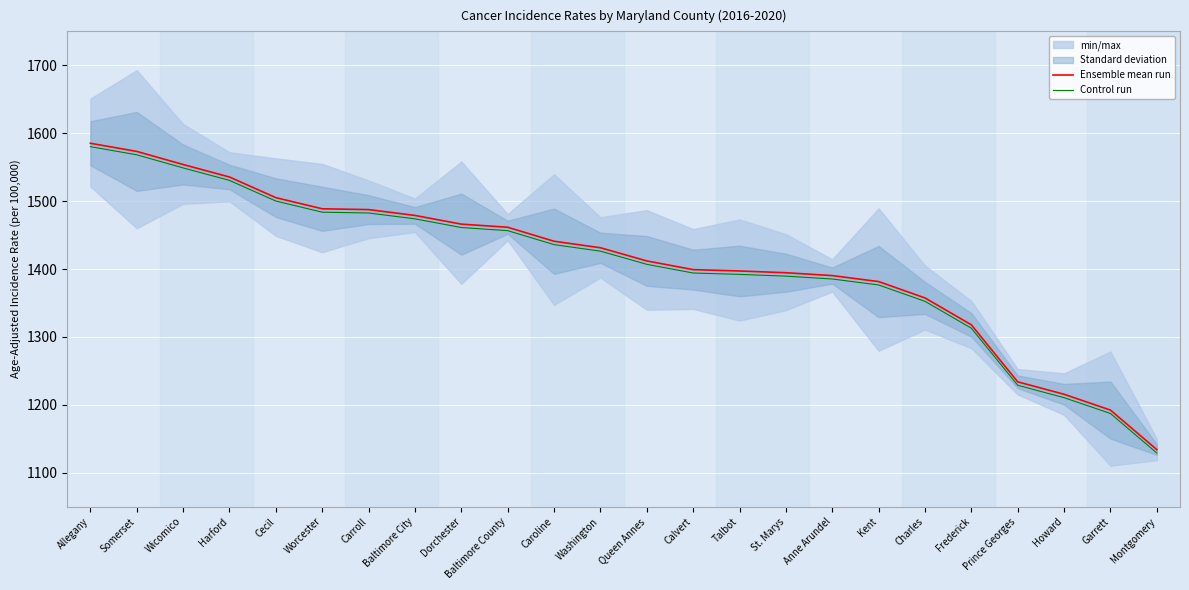

What position from the left is Carroll?

7